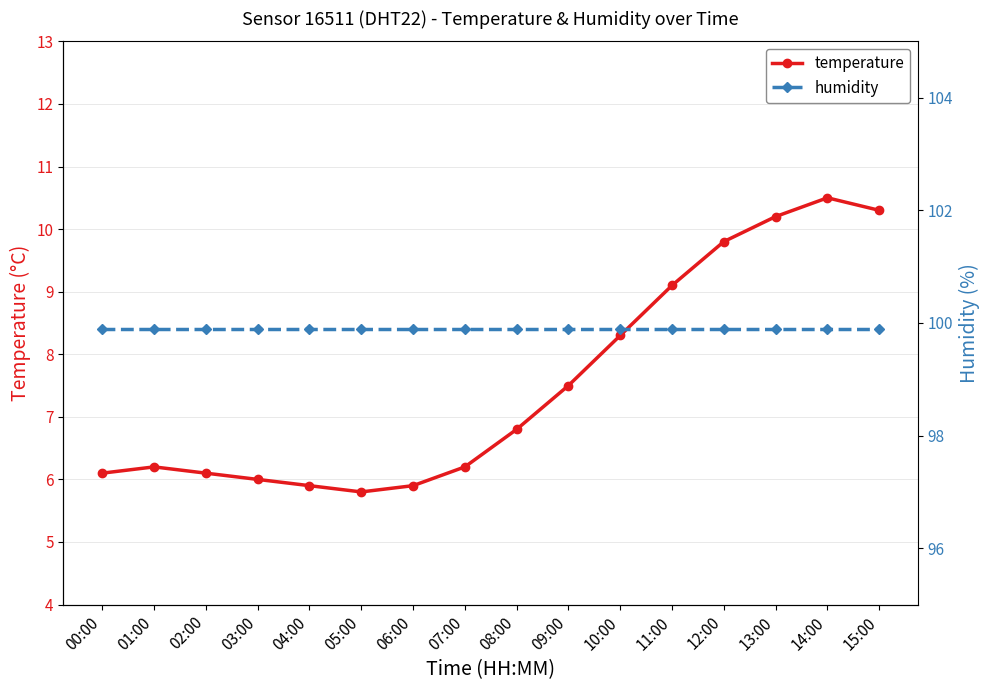

At which category does temperature reach its first local peak?

01:00